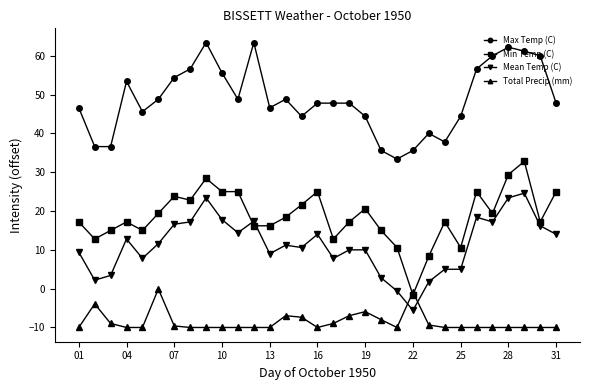

Which series has the largest total across all categories?

Max Temp (C)